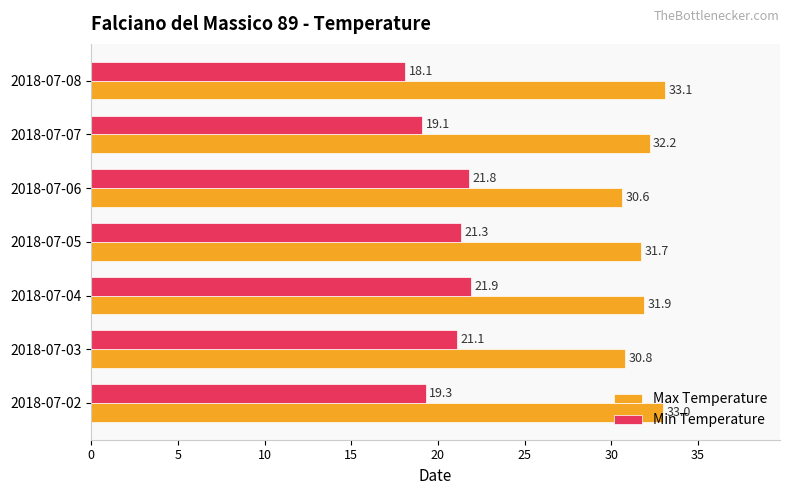

Which label corresponds to the largest value in the chart?

2018-07-08